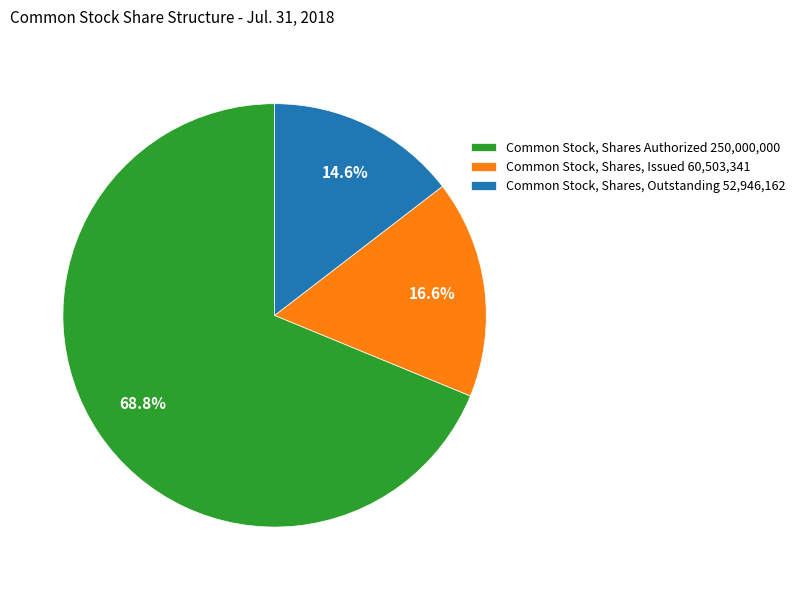

How many slices are in this pie chart?

3